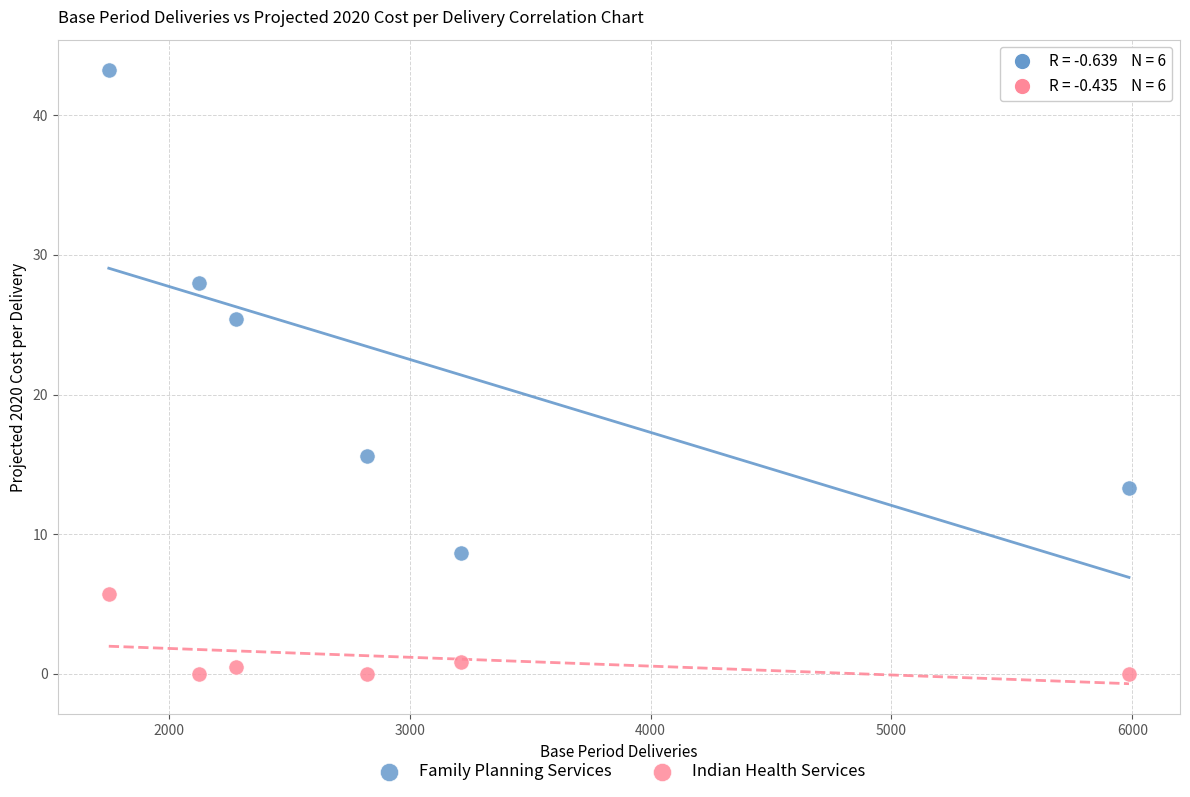

What are all the series names shown in the legend?

Family Planning Services, Indian Health Services